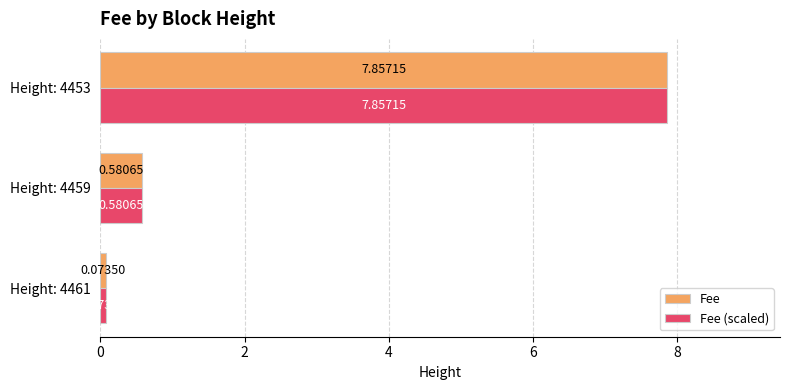

At how many categories does at least one series exceed 3?

1